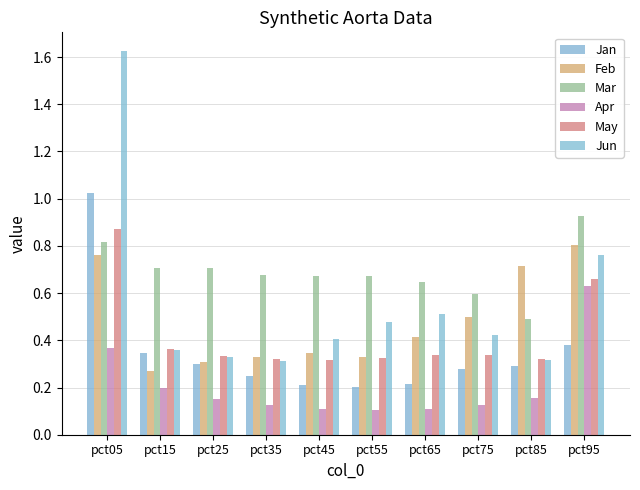

Where is Jun nearest to the value 0?

pct35